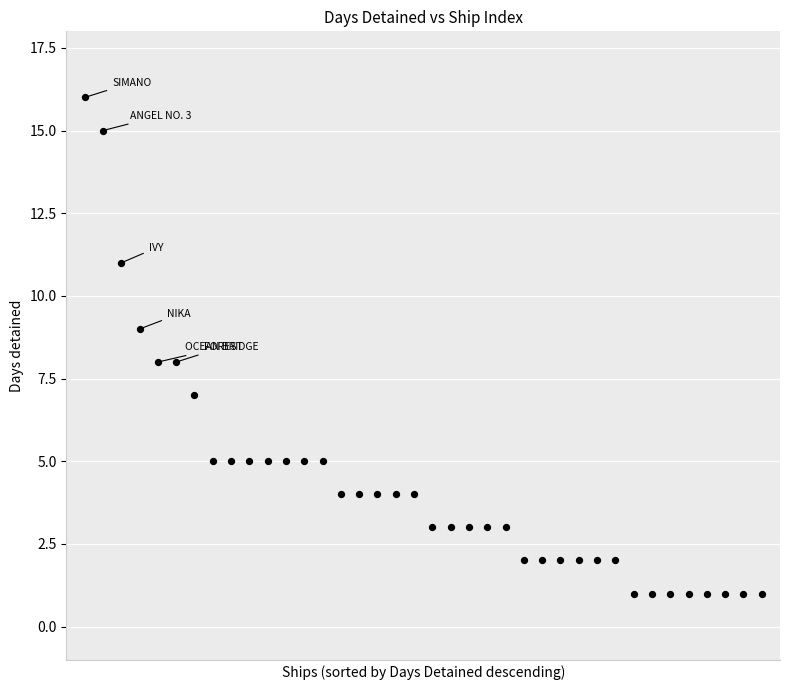

What is the range of Y values (max minus min)?

15